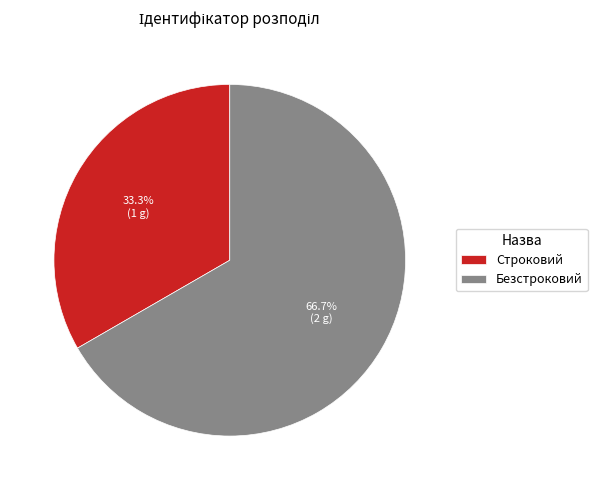

Which slice represents more than half of the pie?

Безстроковий